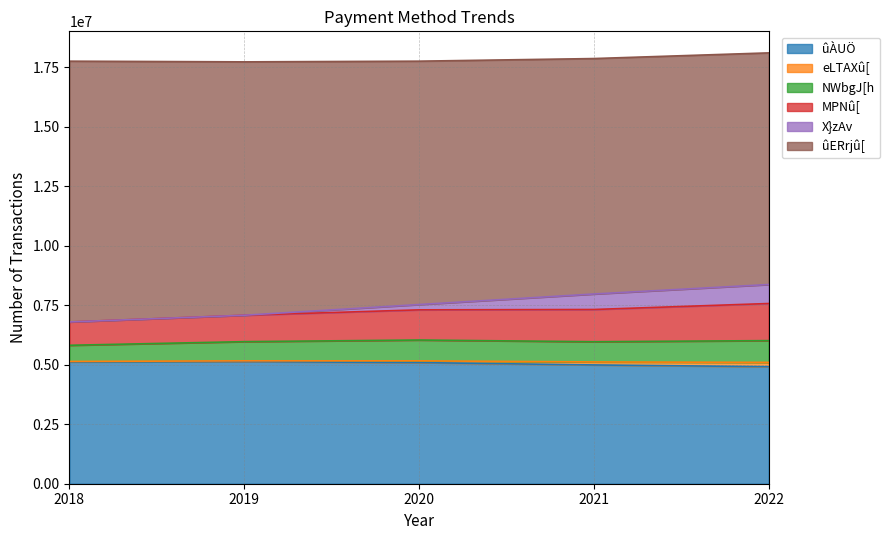

Does the chart have visible grid lines?

Yes